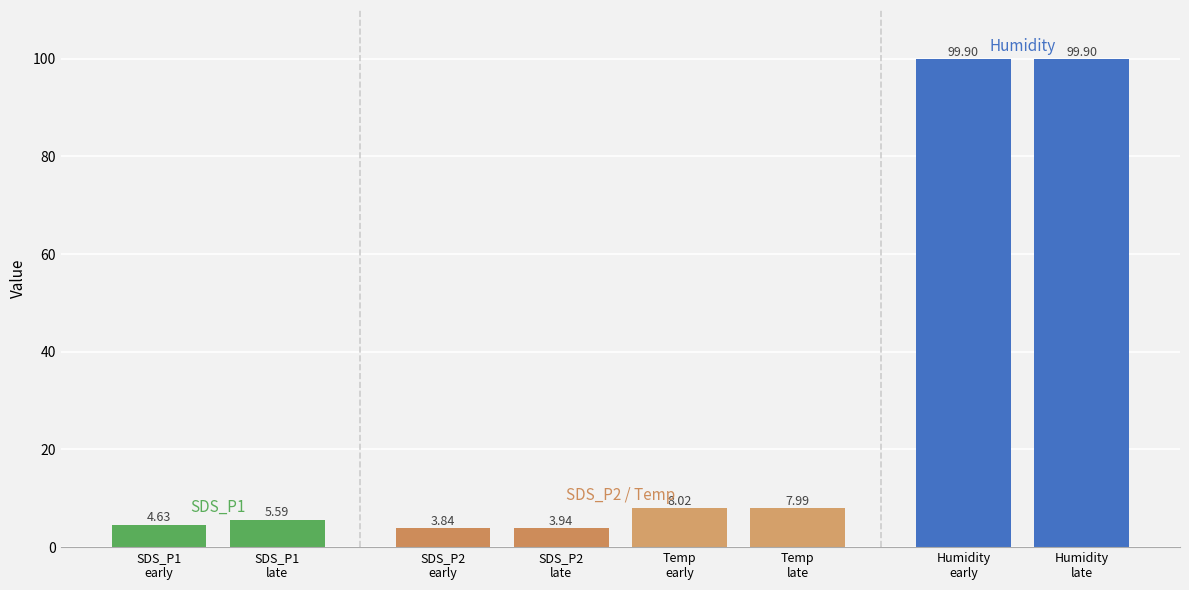

Is the value of SDS_P1 at 00:14 greater than the value of Temp at 00:04?

No